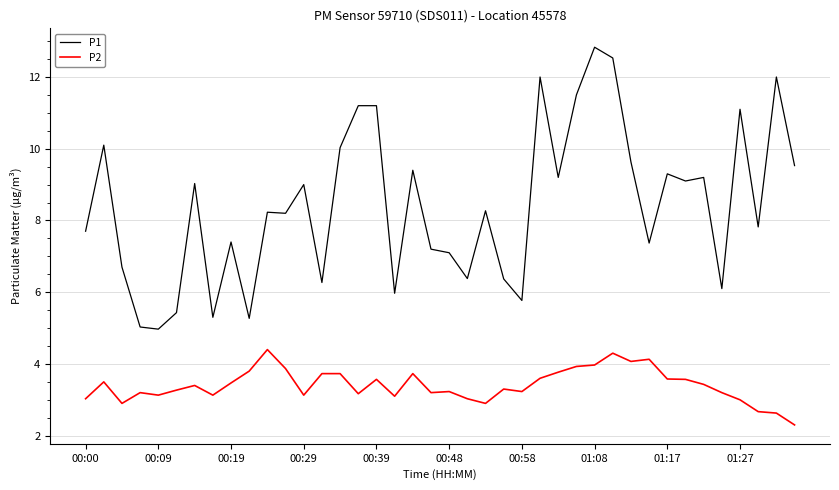

Which series has the largest total across all categories?

P1